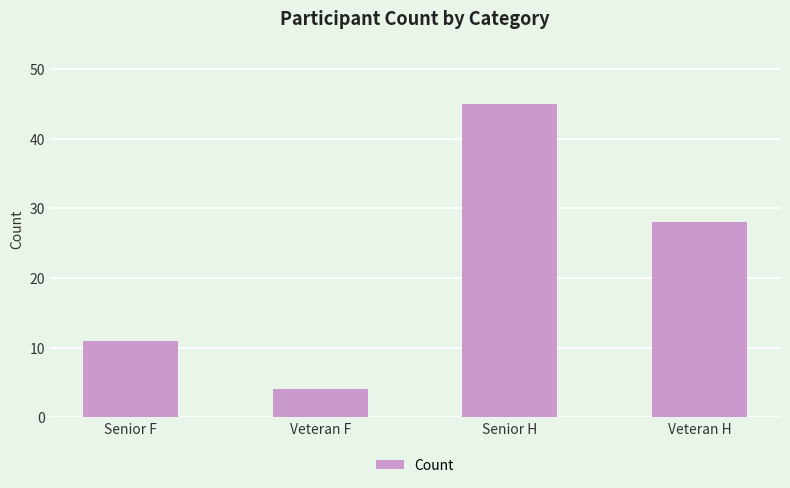

Reading right to left, list all the values displayed in this chart.

Veteran H=28	Senior H=45	Veteran F=4	Senior F=11